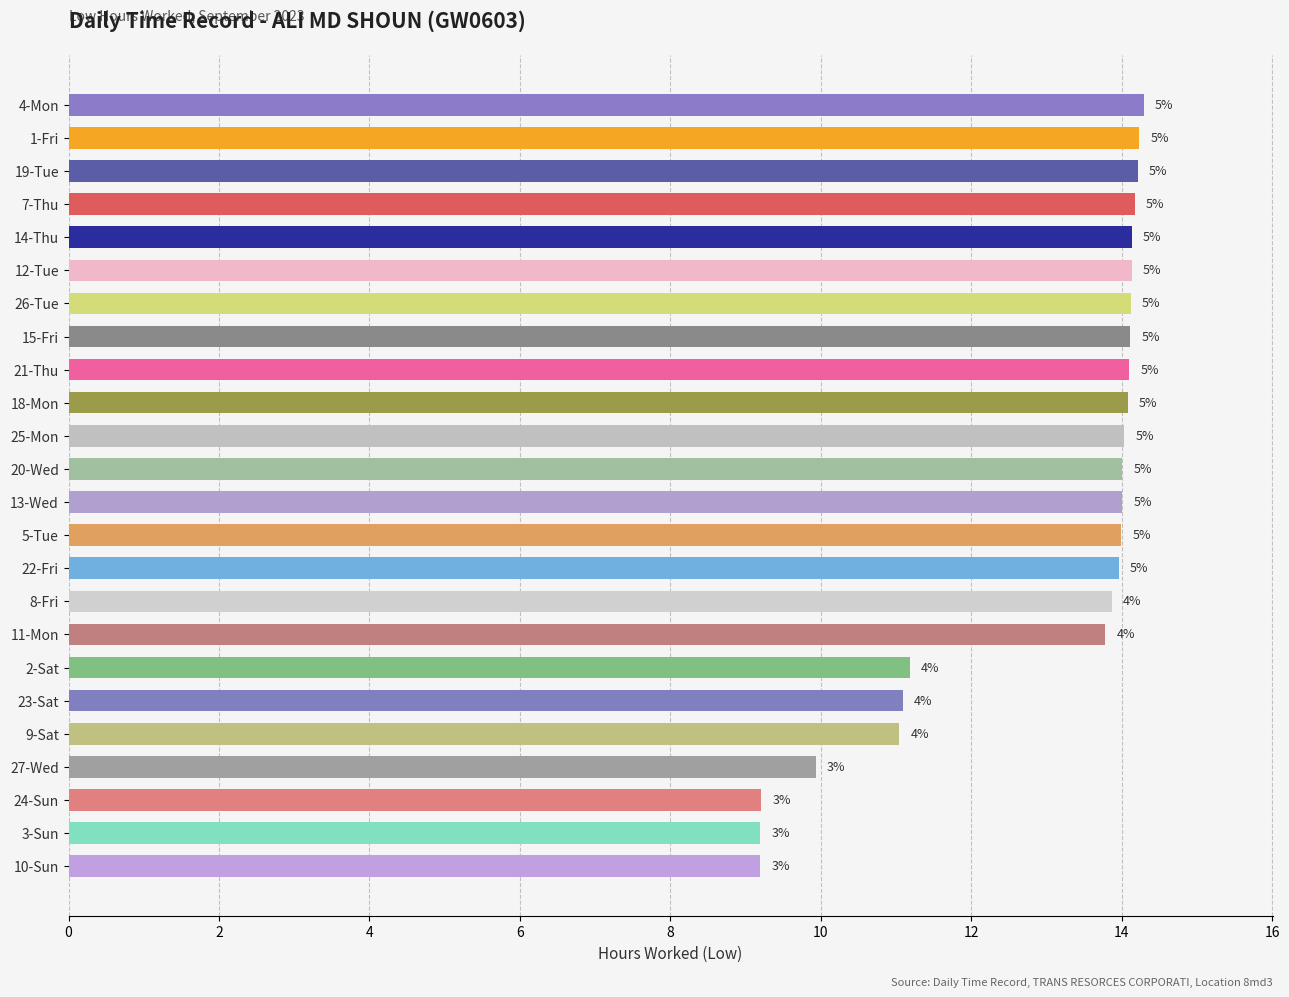

How many bars are there in total?

24